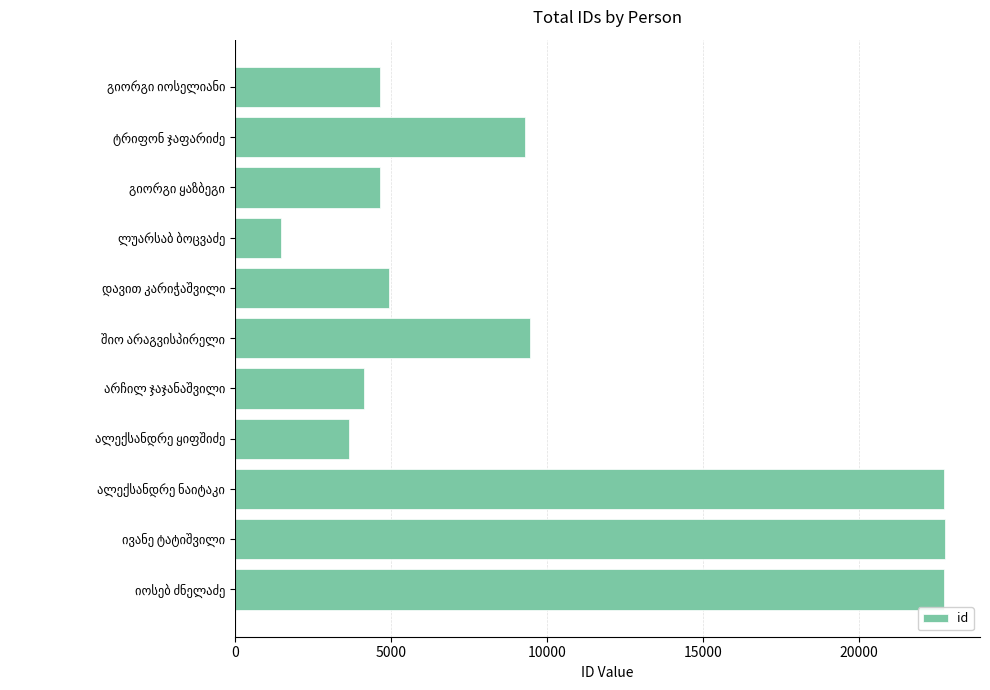

What is the value of the 2nd bar from the top?

9306